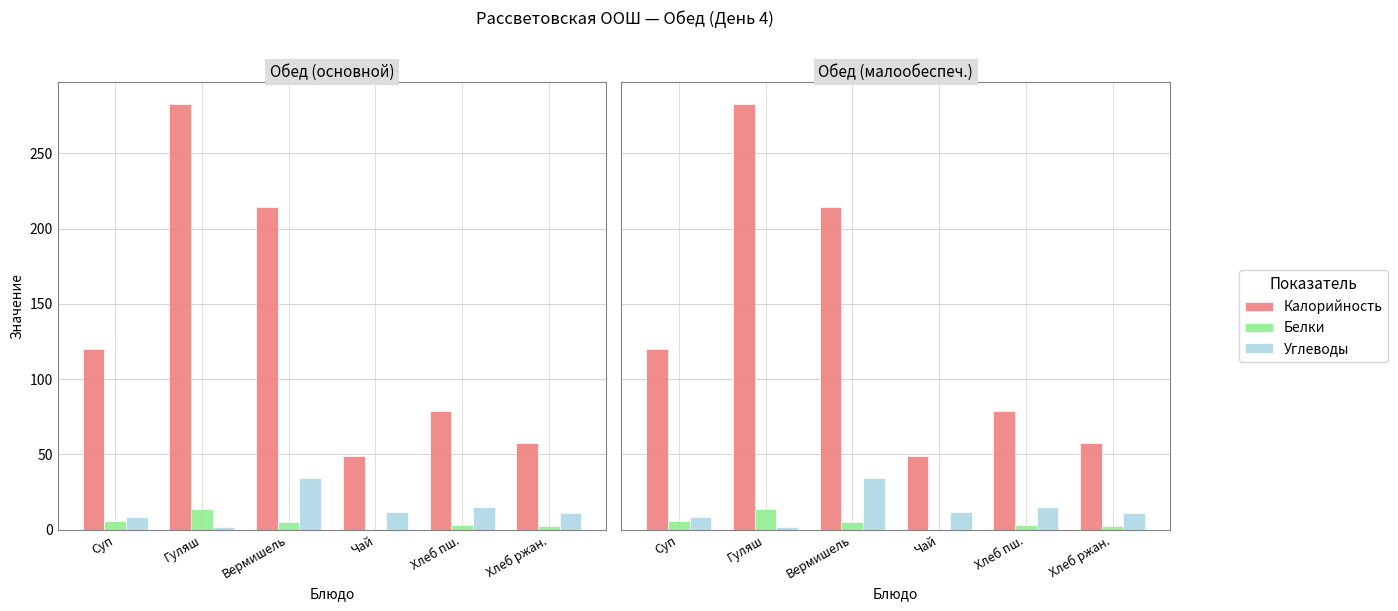

Where is Углеводы nearest to the value 17?

Хлеб пш.